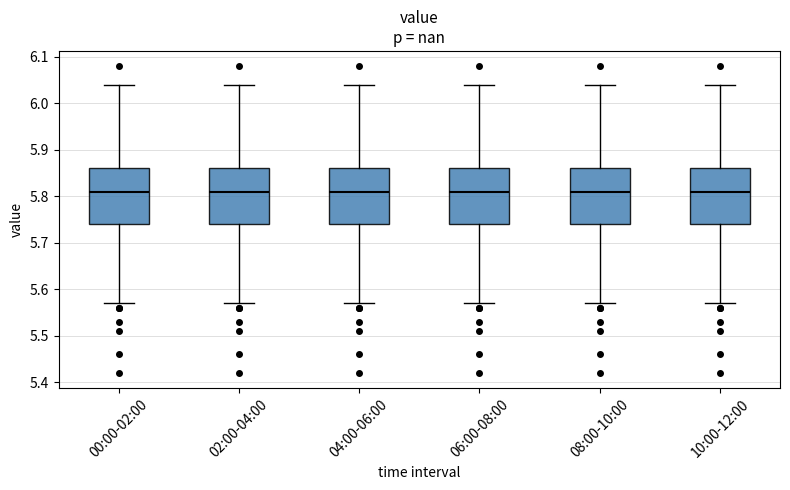

Reading left to right, read every box against the y-axis: the position of its median line, the range the box covers, and the ends of its whiskers. The values are not printed on the chart, so give them approximately, as read against the axis.

00:00-02:00: median 5.81, box 5.74 to 5.86, whiskers 5.57 to 6.04
02:00-04:00: median 5.81, box 5.74 to 5.86, whiskers 5.57 to 6.04
04:00-06:00: median 5.81, box 5.74 to 5.86, whiskers 5.57 to 6.04
06:00-08:00: median 5.81, box 5.74 to 5.86, whiskers 5.57 to 6.04
08:00-10:00: median 5.81, box 5.74 to 5.86, whiskers 5.57 to 6.04
10:00-12:00: median 5.81, box 5.74 to 5.86, whiskers 5.57 to 6.04